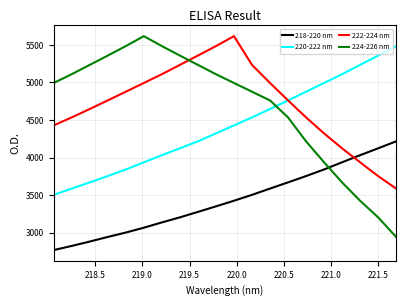

Which series has the largest total across all categories?

222-224 nm